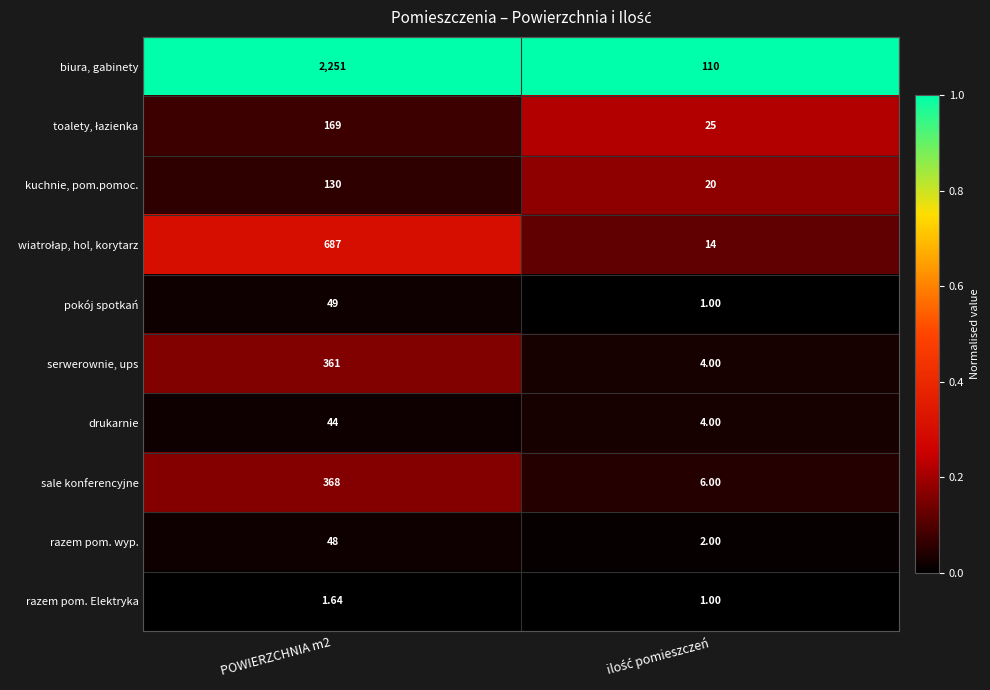

Which series has the largest total across all categories?

biura, gabinety